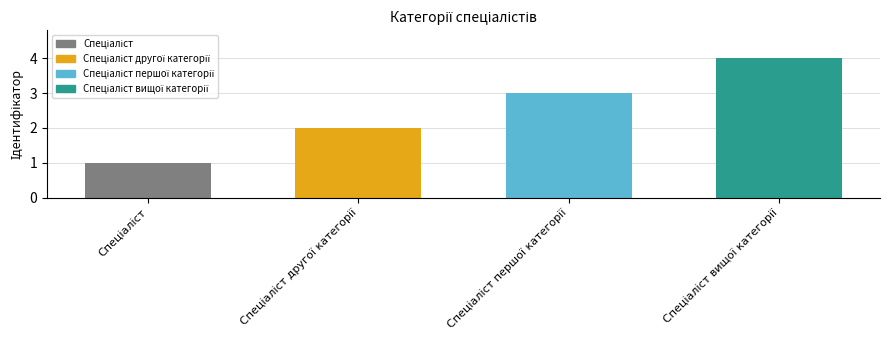

Reading left to right, extract all data points from this chart.

1	2	3	4